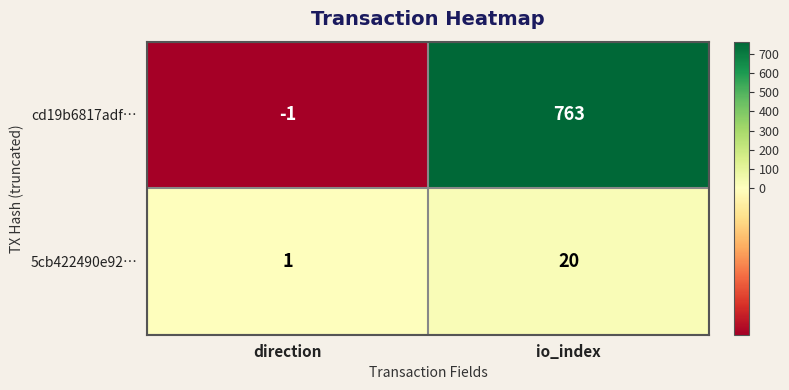

At which category is the sum across all series the highest?

io_index